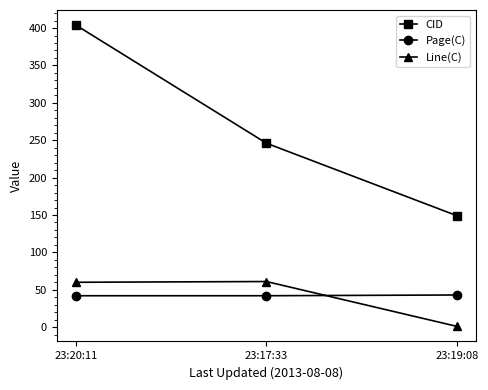

Is it true that Line(C) equals 88 at 23:17:33?

False